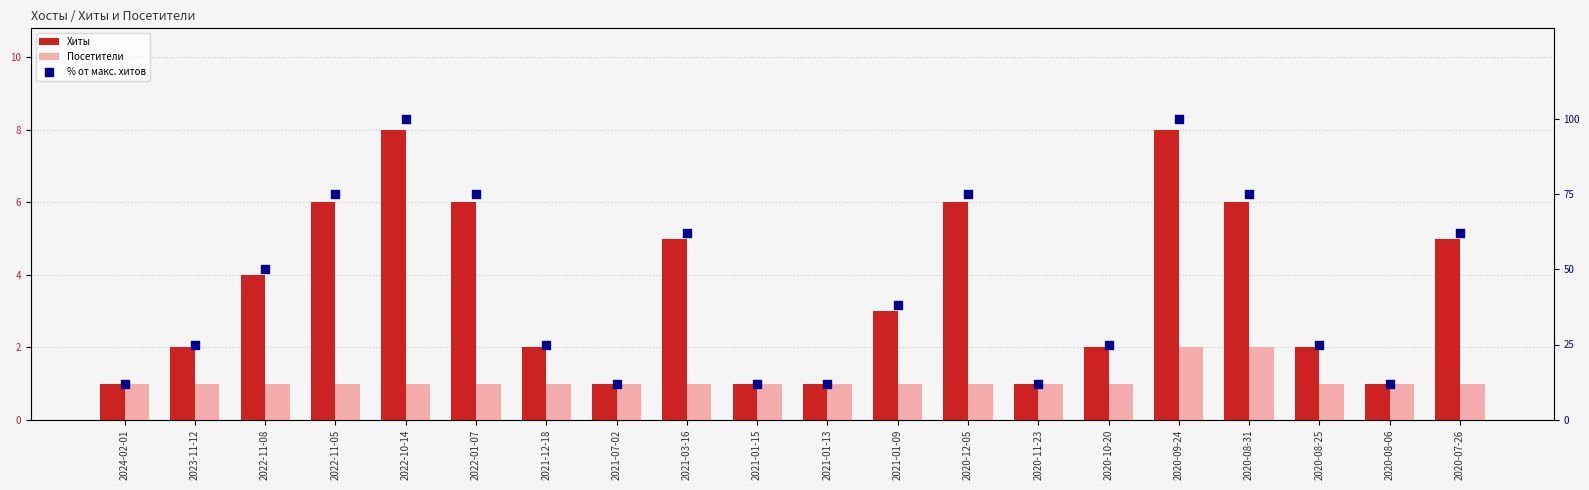

What is the total value across all series at 2020-11-23?

14